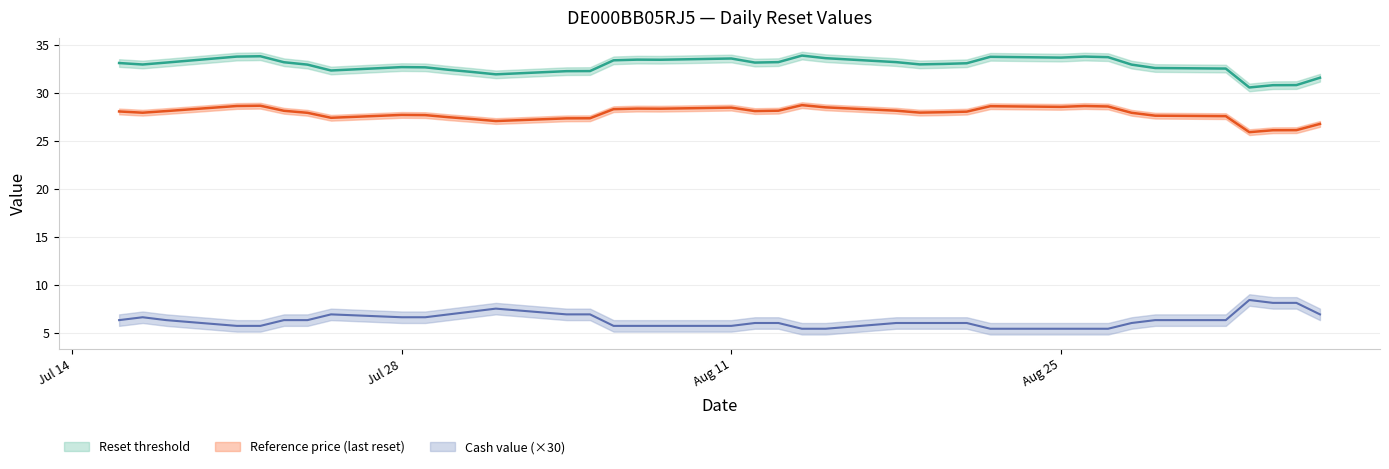

What is the value of the Reset threshold point at the 3rd from the left?

33.2